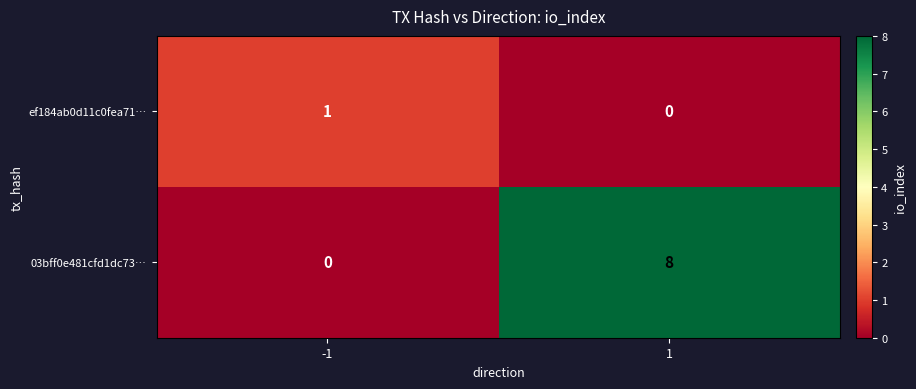

Rank the series at 1 from lowest to highest value.

ef184ab0d11c0fea71…, 03bff0e481cfd1dc73…